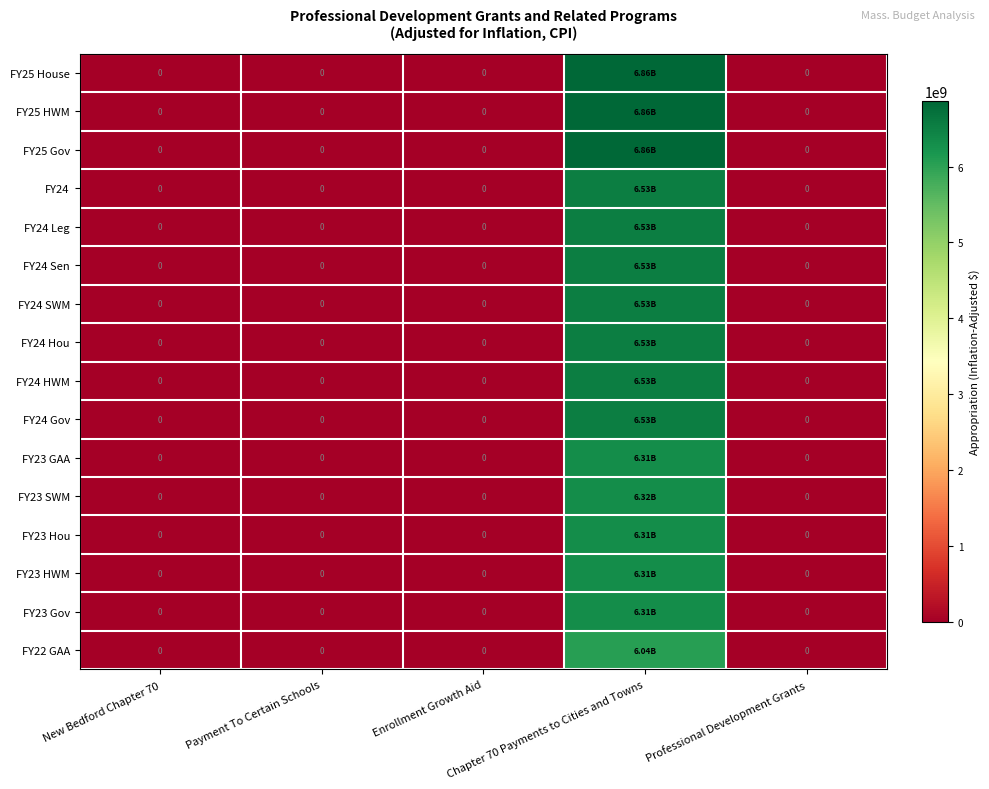

What is the highest value of the FY23 GAA series?

6307048101